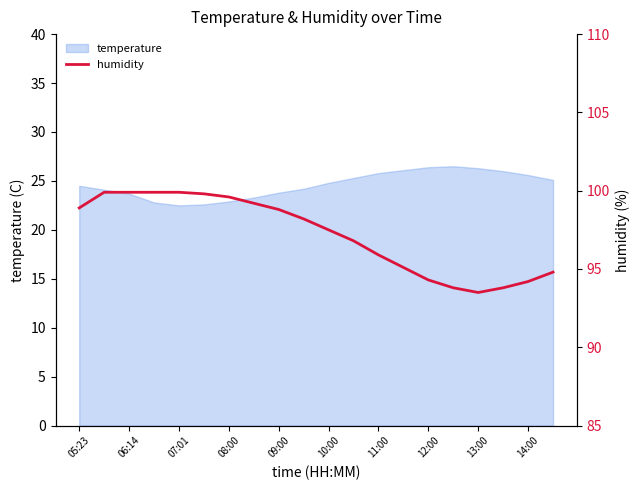

How many lines are shown in the chart?

1